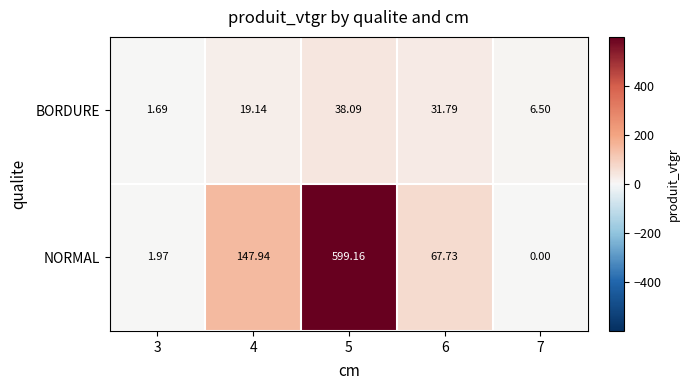

At 6, list the series in order from smallest to largest.

BORDURE, NORMAL